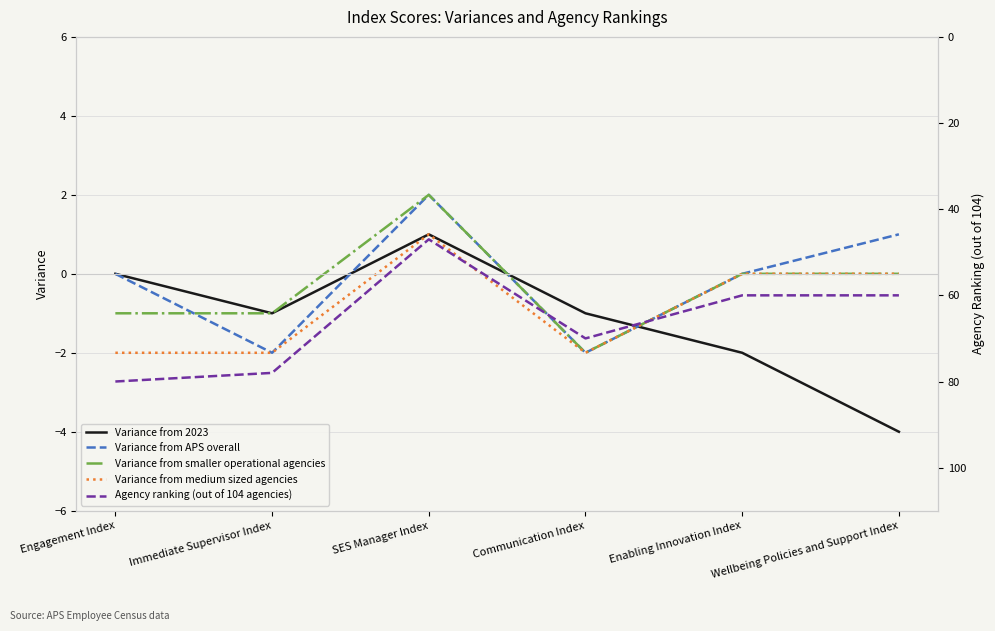

What is the sum of the Variance from APS overall values at Wellbeing Policies and Support Index and Engagement Index?

1